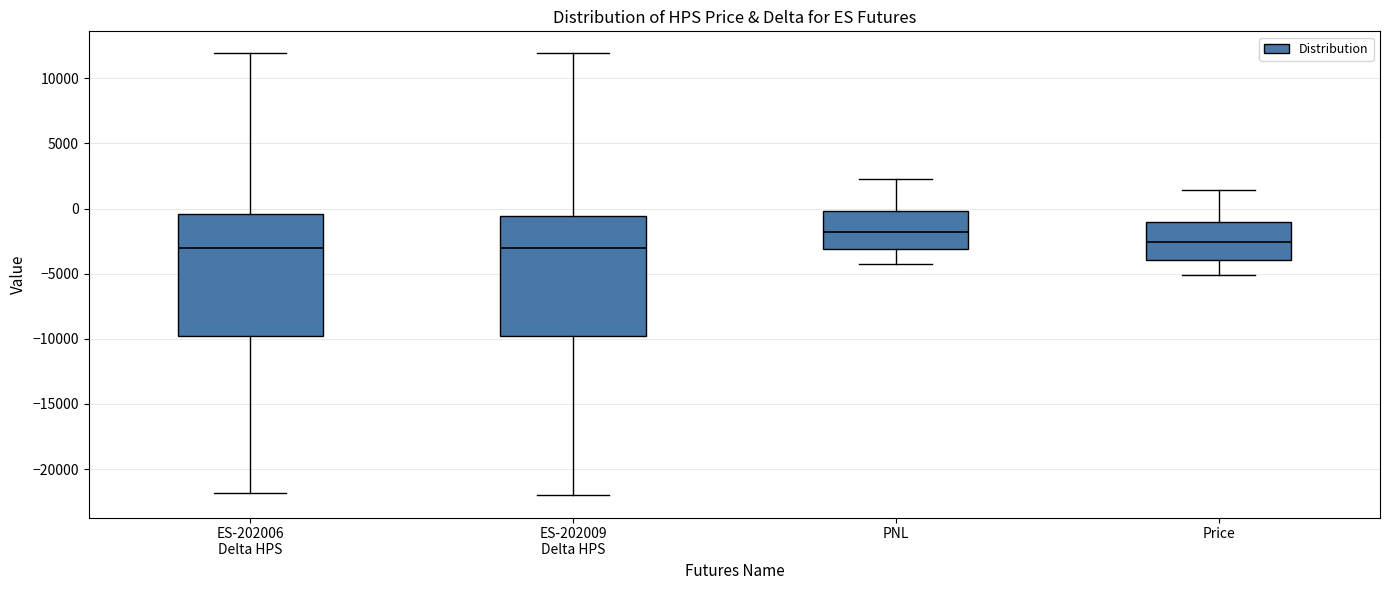

Reading left to right, read every box against the y-axis: the position of its median line, the range the box covers, and the ends of its whiskers. The values are not printed on the chart, so give them approximately, as read against the axis.

ES-202006 Delta HPS: median -3000, box -9500 to -500, whiskers -22000 to 12000
ES-202009 Delta HPS: median -3000, box -10000 to -500, whiskers -22000 to 12000
PNL: median -2000, box -3000 to 0, whiskers -4000 to 2500
Price: median -2500, box -4000 to -1000, whiskers -5000 to 1500